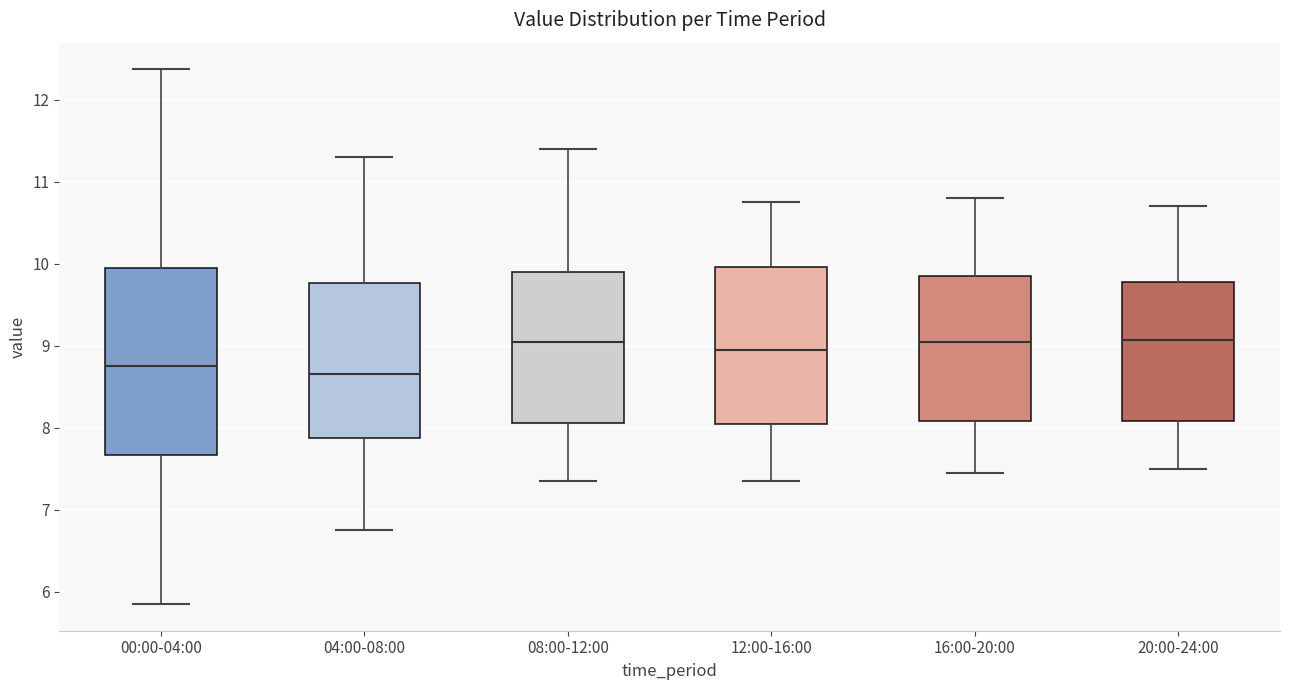

Reading left to right, transcribe this box plot: for each box, give where its median line is, the range the box spans, and where its two whiskers end, as read against the y-axis. The values are not printed on the chart, so give them approximately, as read against the axis.

00:00-04:00: median 8.8, box 7.7 to 9.9, whiskers 5.9 to 12.4
04:00-08:00: median 8.7, box 7.9 to 9.8, whiskers 6.8 to 11.3
08:00-12:00: median 9.1, box 8.1 to 9.9, whiskers 7.4 to 11.4
12:00-16:00: median 9.0, box 8.1 to 10.0, whiskers 7.4 to 10.8
16:00-20:00: median 9.1, box 8.1 to 9.9, whiskers 7.5 to 10.8
20:00-24:00: median 9.1, box 8.1 to 9.8, whiskers 7.5 to 10.7